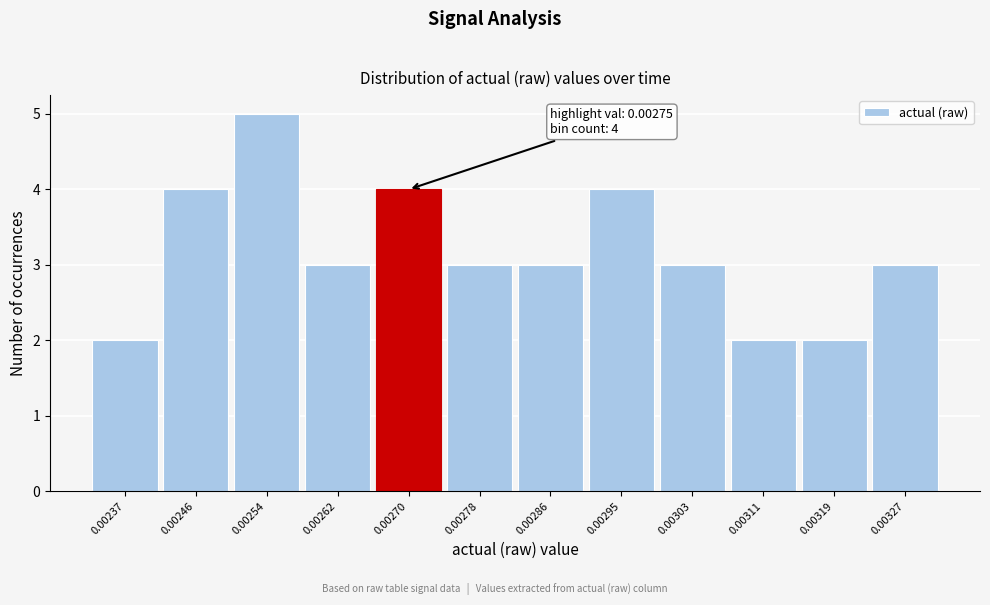

Reading left to right, list all the values displayed in this chart.

2	4	5	3	4	3	3	4	3	2	2	3